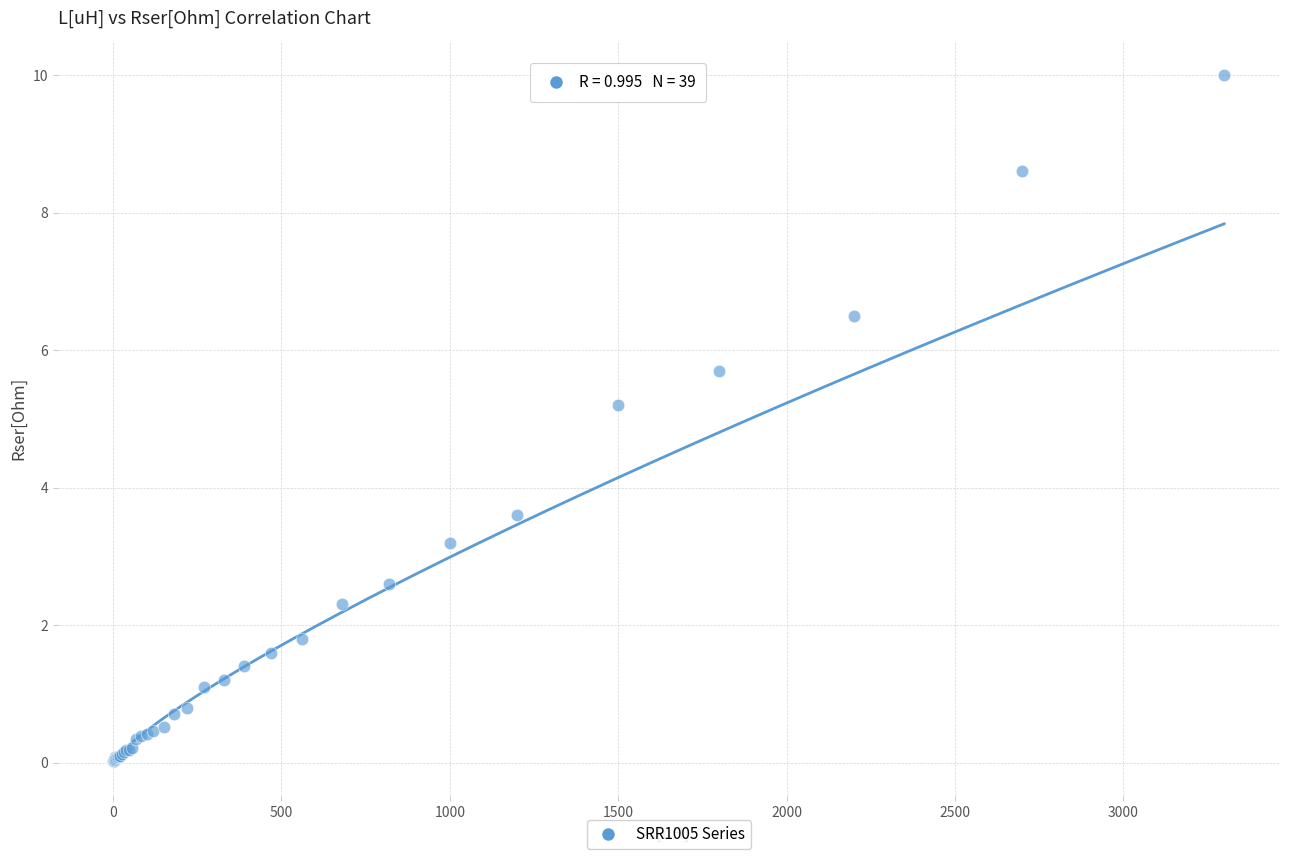

What Y value in the scatter plot is closest to 5?

5.2